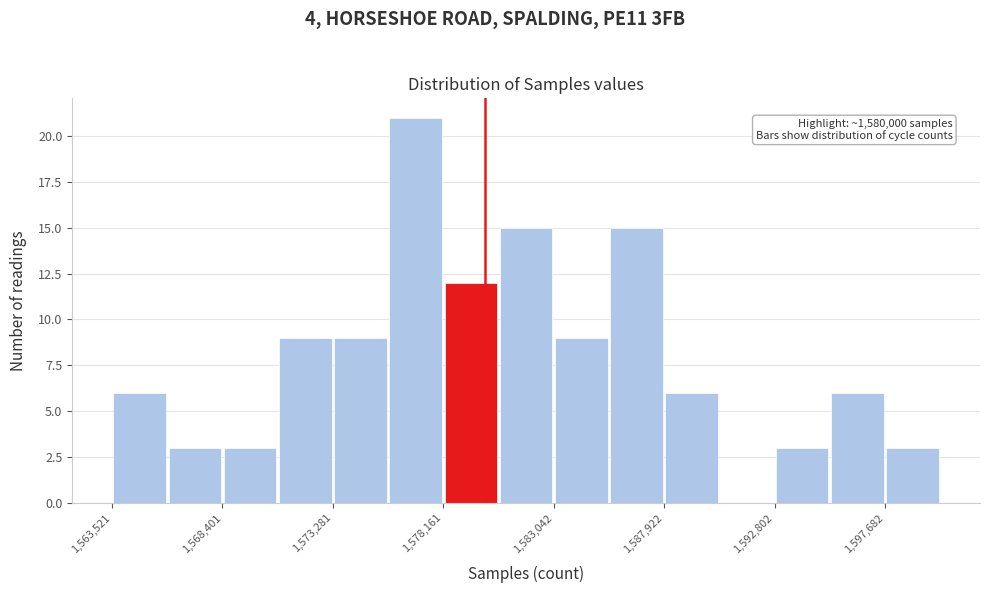

Which range on the x-axis has the tallest bar?

1575500 to 1578000